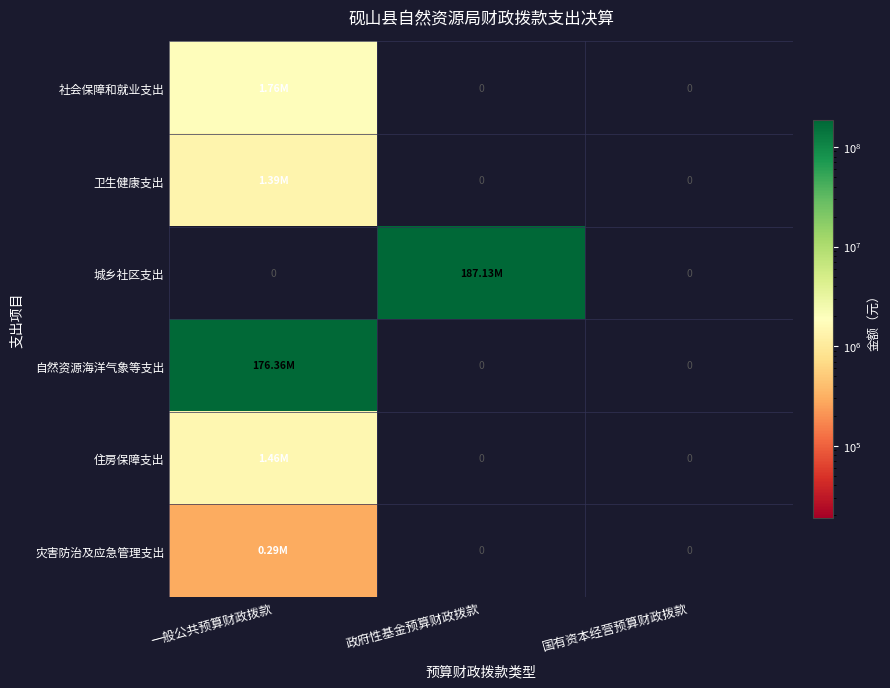

Rank the series at 国有资本经营预算财政拨款 from highest to lowest value.

社会保障和就业支出, 卫生健康支出, 城乡社区支出, 自然资源海洋气象等支出, 住房保障支出, 灾害防治及应急管理支出